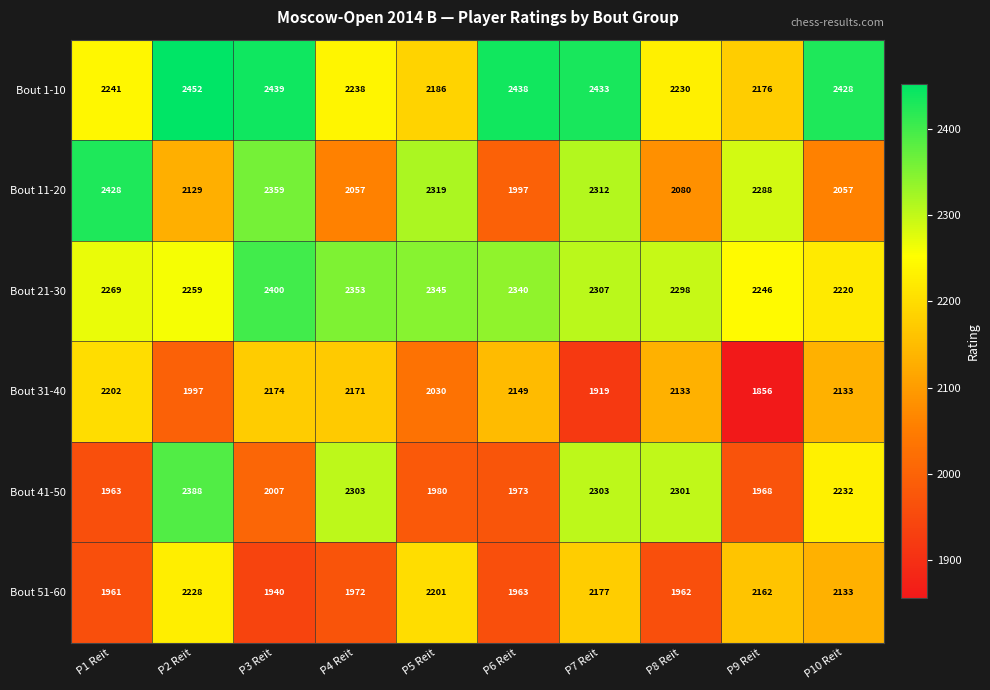

List the series in order of their peak value, lowest first.

Bout 31-40, Bout 51-60, Bout 41-50, Bout 21-30, Bout 11-20, Bout 1-10